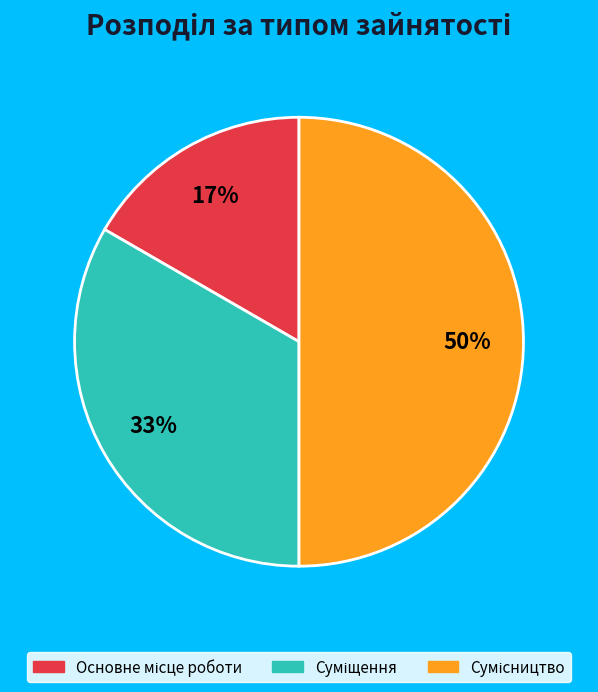

To the nearest percent, what is the average slice percentage?

33%